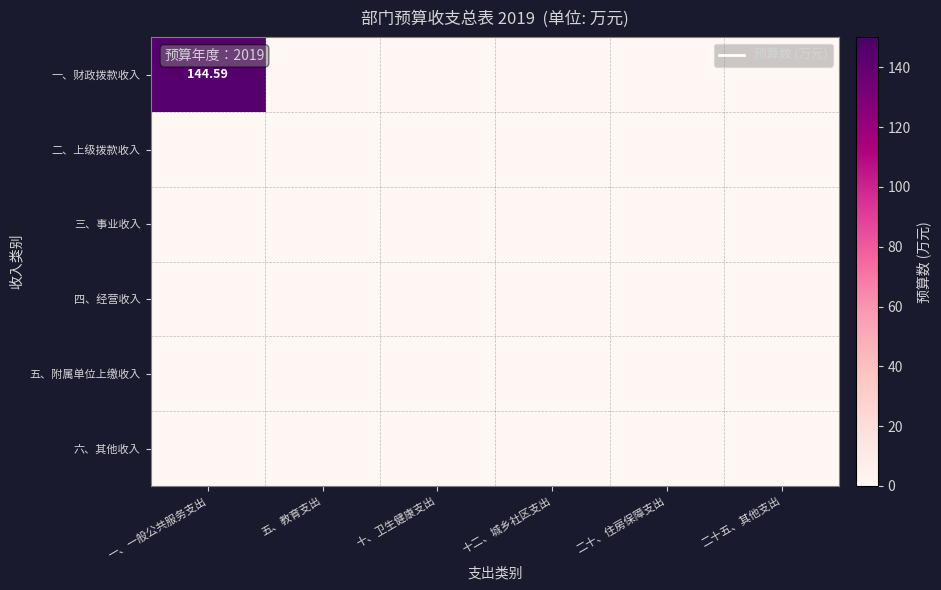

Count the number of categories in the chart.

6